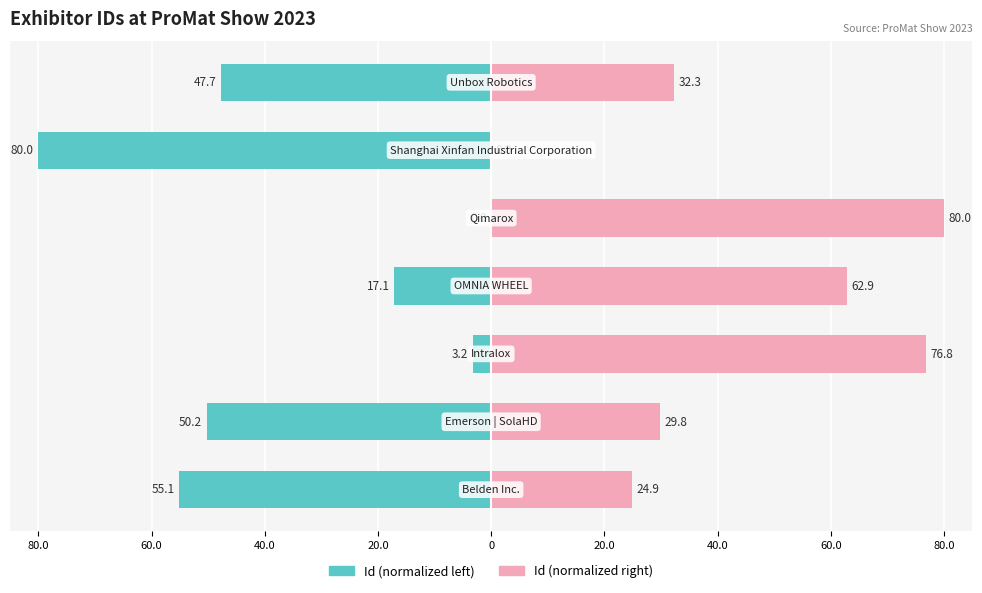

Which series has the widest spread of values?

Id (normalized left)